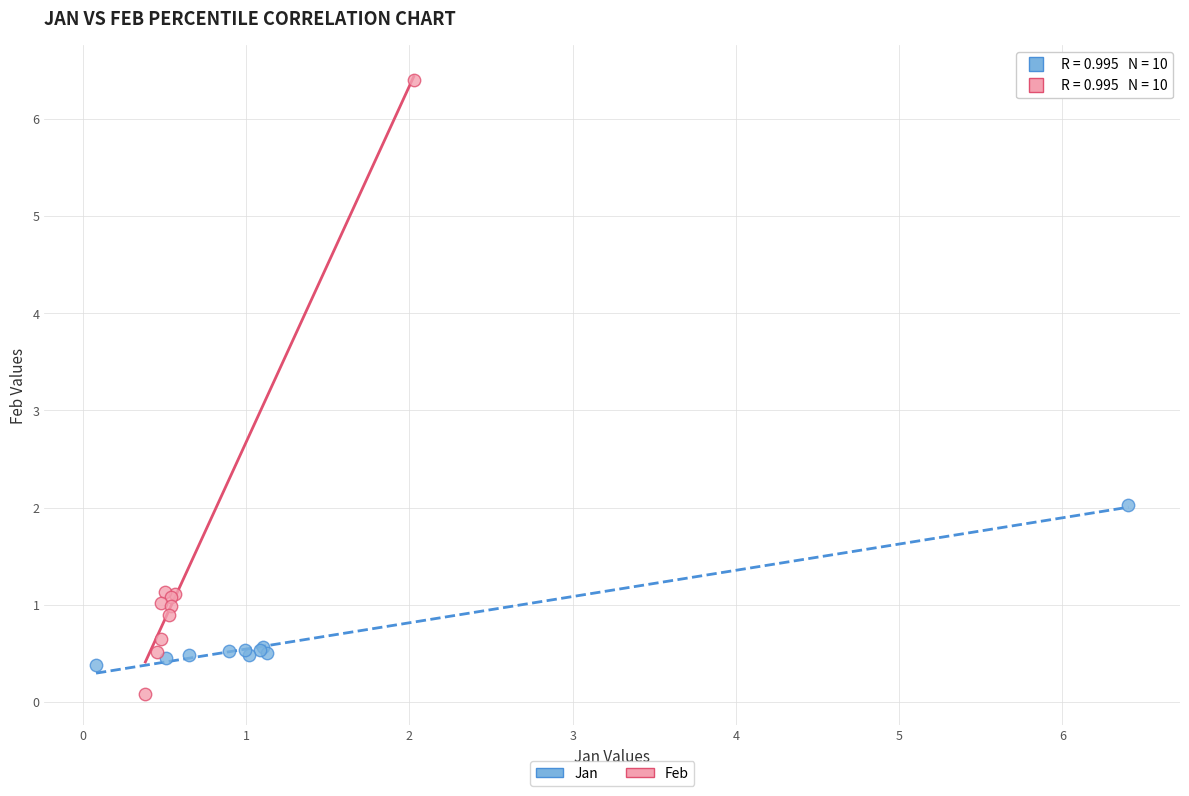

Which series has the widest spread of Y values?

Feb